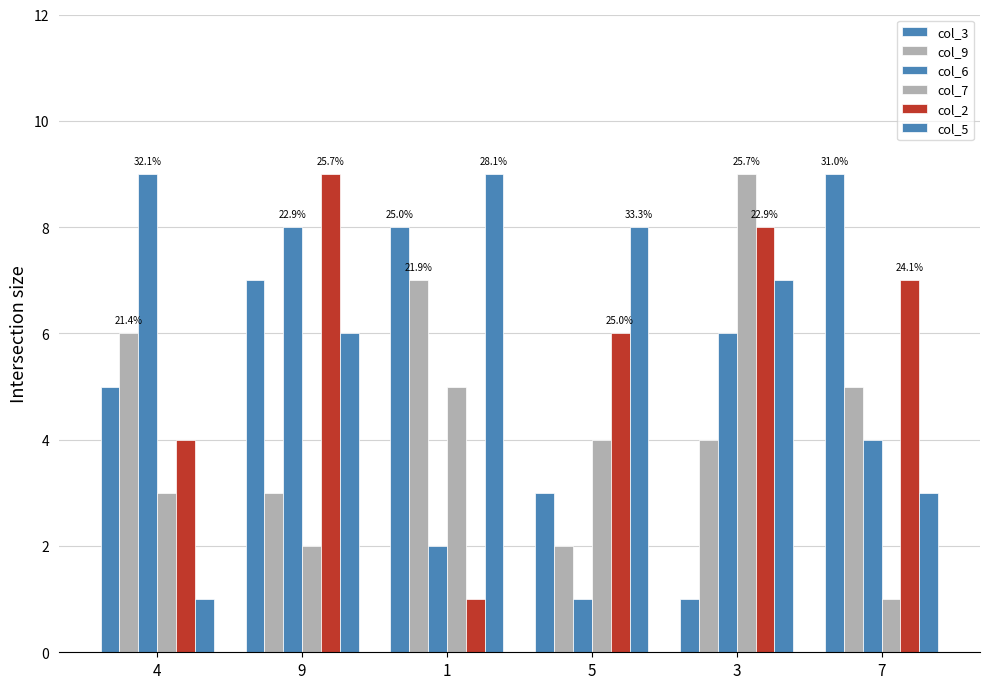

How many data points in col_3 are less than 7?

3